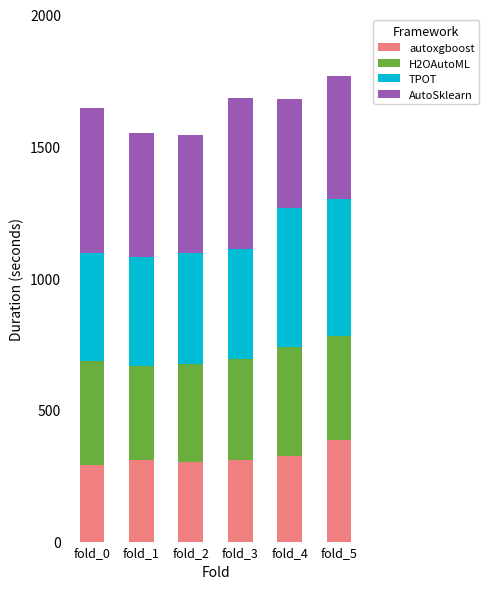

What is the sum of all autoxgboost values?

1918.6